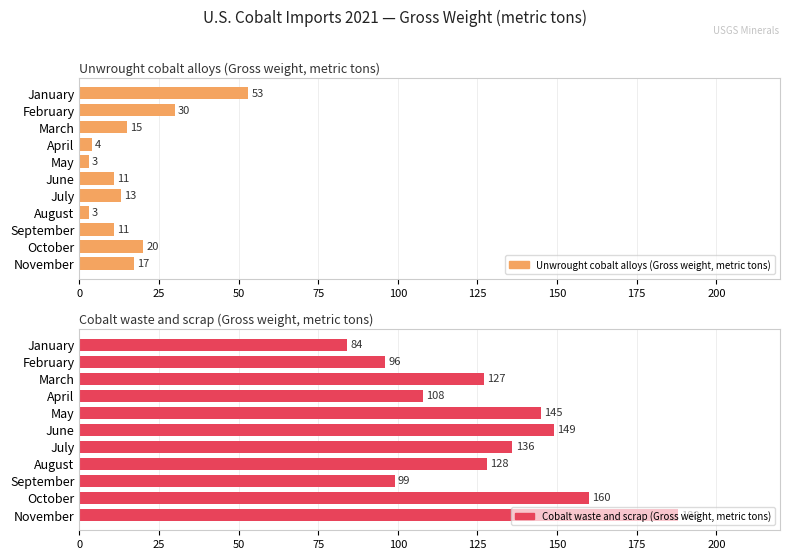

Count the number of categories in the chart.

11